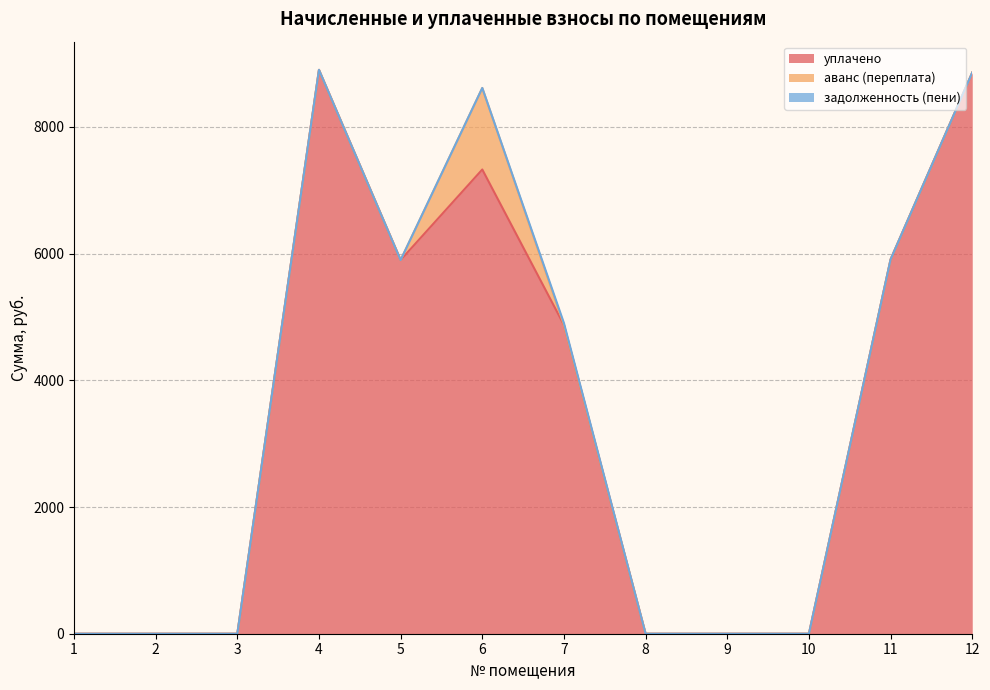

What are all the series names shown in the legend?

уплачено, аванс (переплата), задолженность (пени)